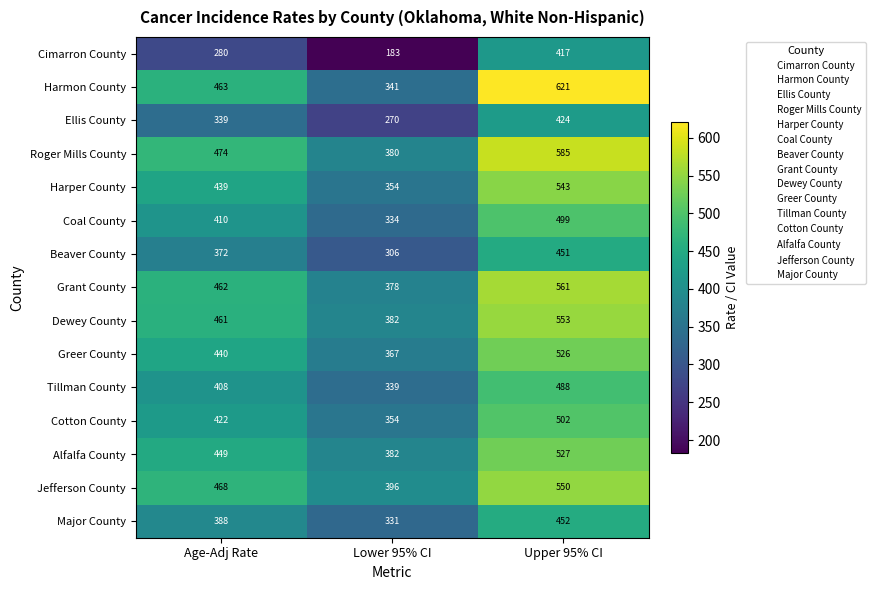

What is the highest value of the Beaver County series?

451